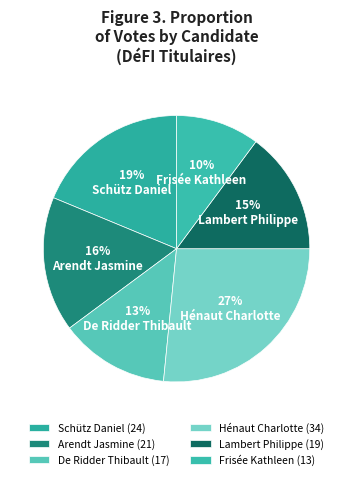

Count the number of slices in the pie.

6